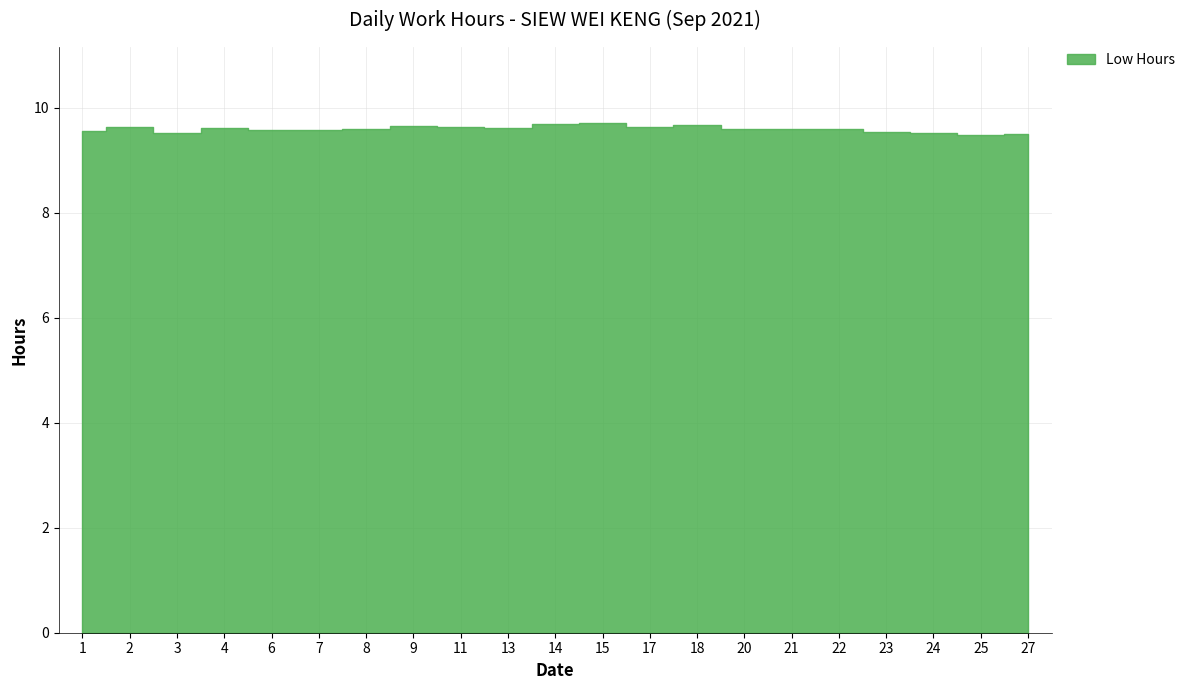

Count the values in the range 9 to 10.

21